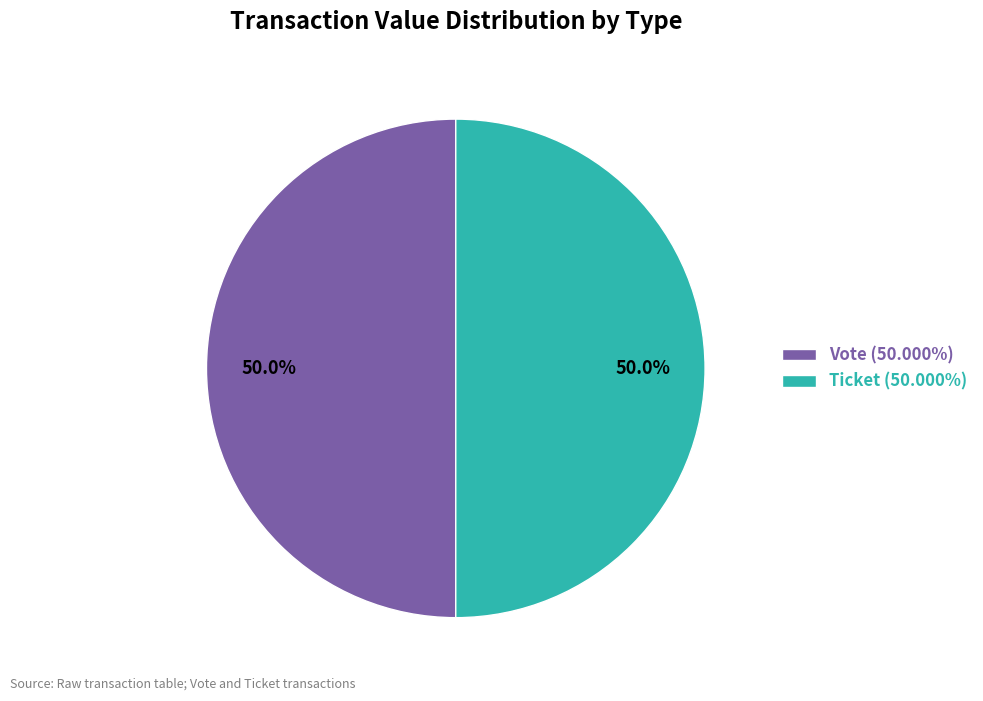

Approximately how many times larger is the value at Ticket (50.000%) compared to Vote (50.000%)?

1.0